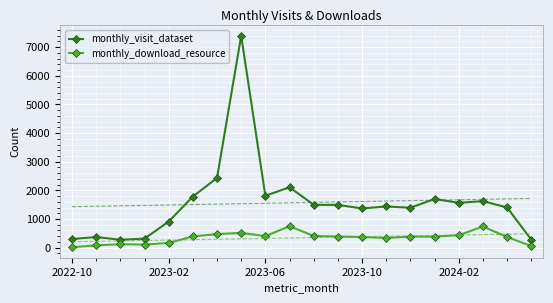

What is the maximum value for monthly_download_resource?

750